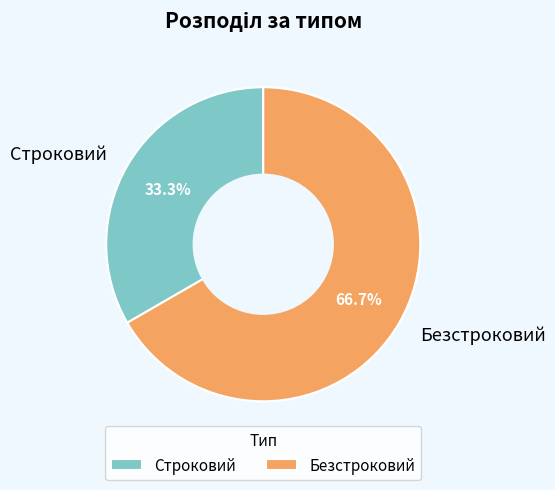

Which category has the biggest portion of the pie?

Безстроковий